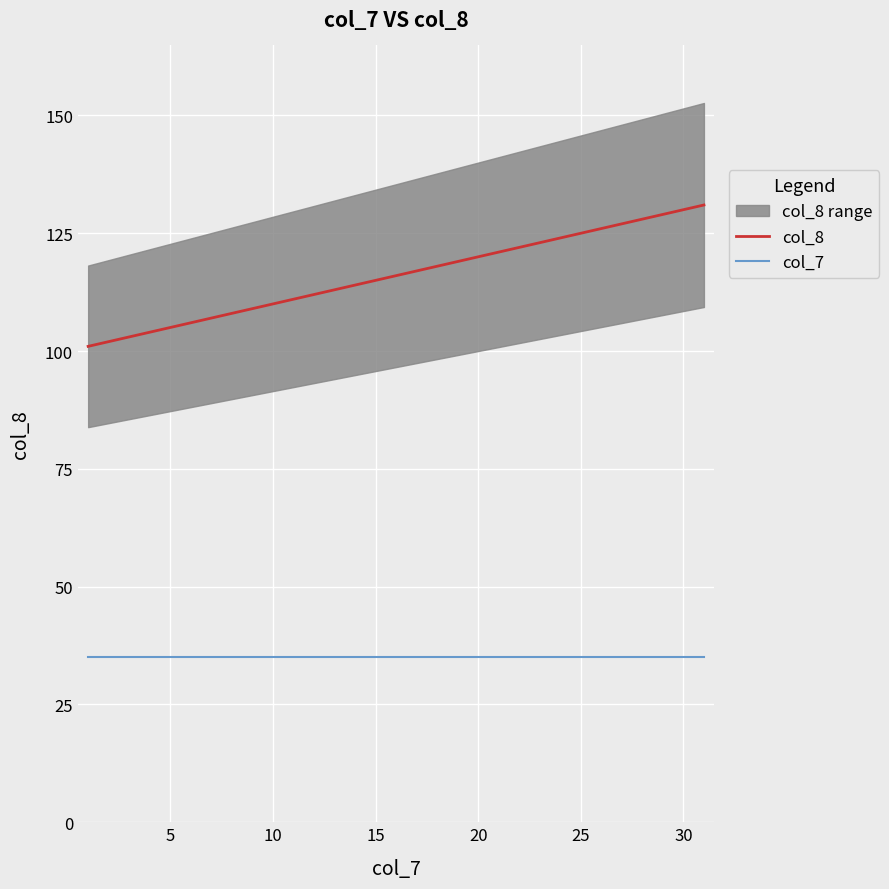

What is the value of the col_8 point at the 23rd from the left?

123